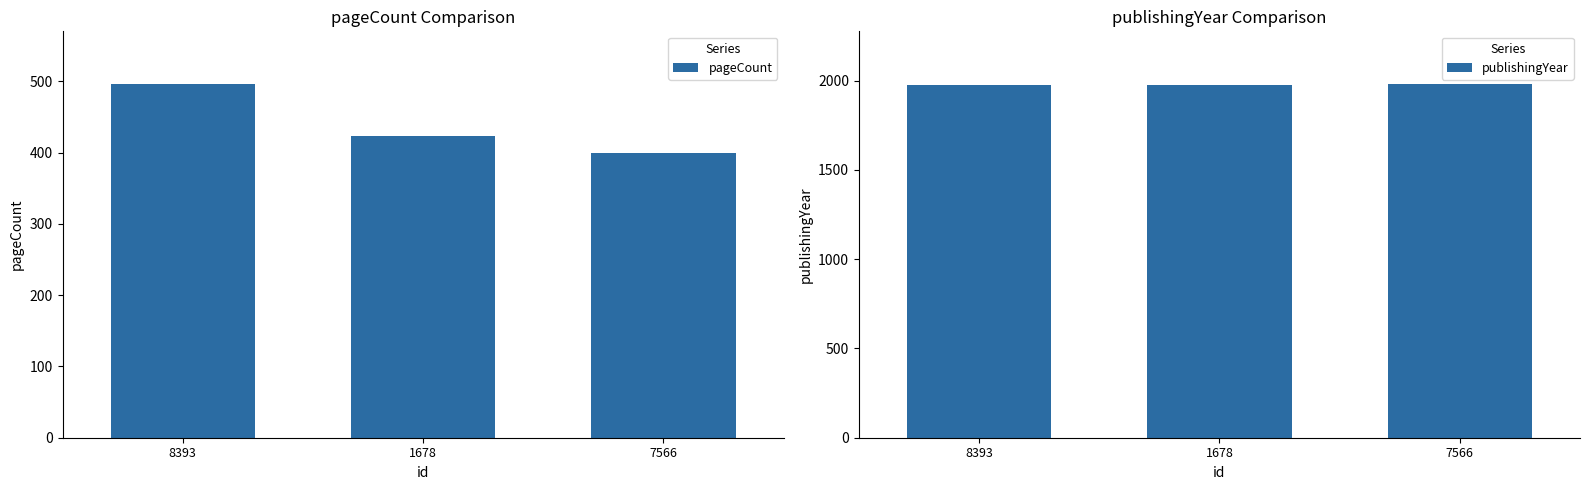

The value of publishingYear at 8393 is 781. True or false?

False